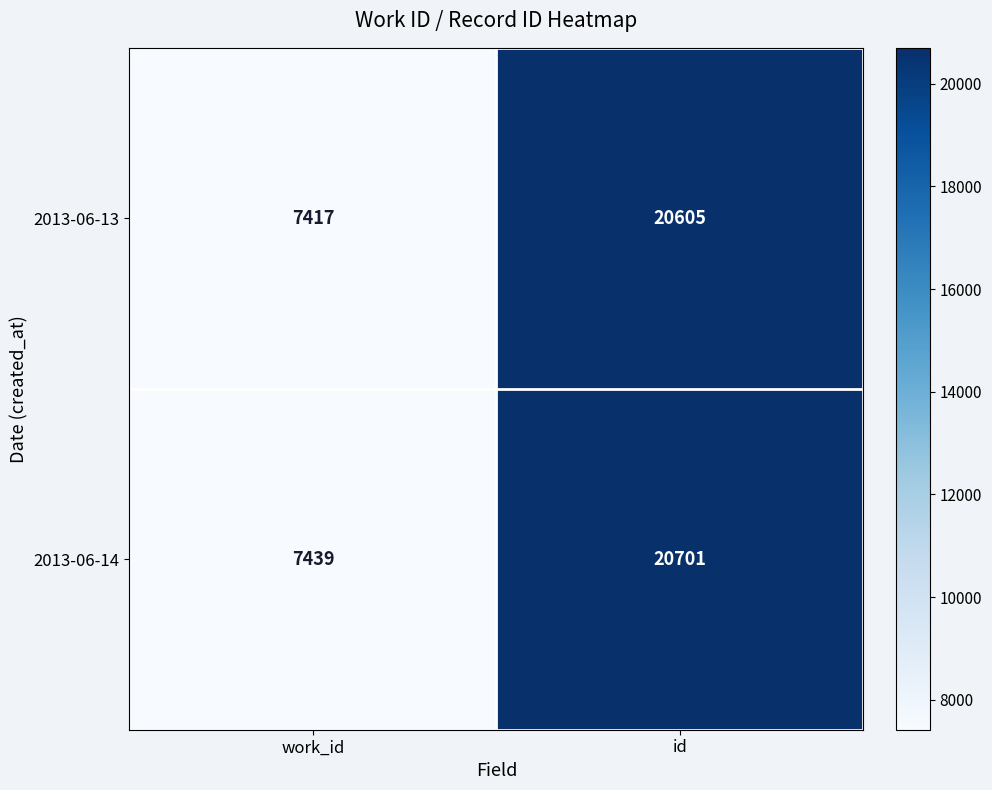

Is it true that 2013-06-13 equals 20605 at id?

True